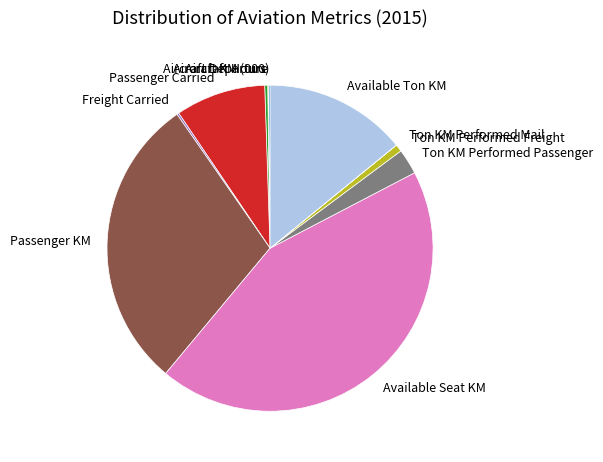

Is the sum of Ton KM Performed Freight and Available Seat KM greater than half?

No